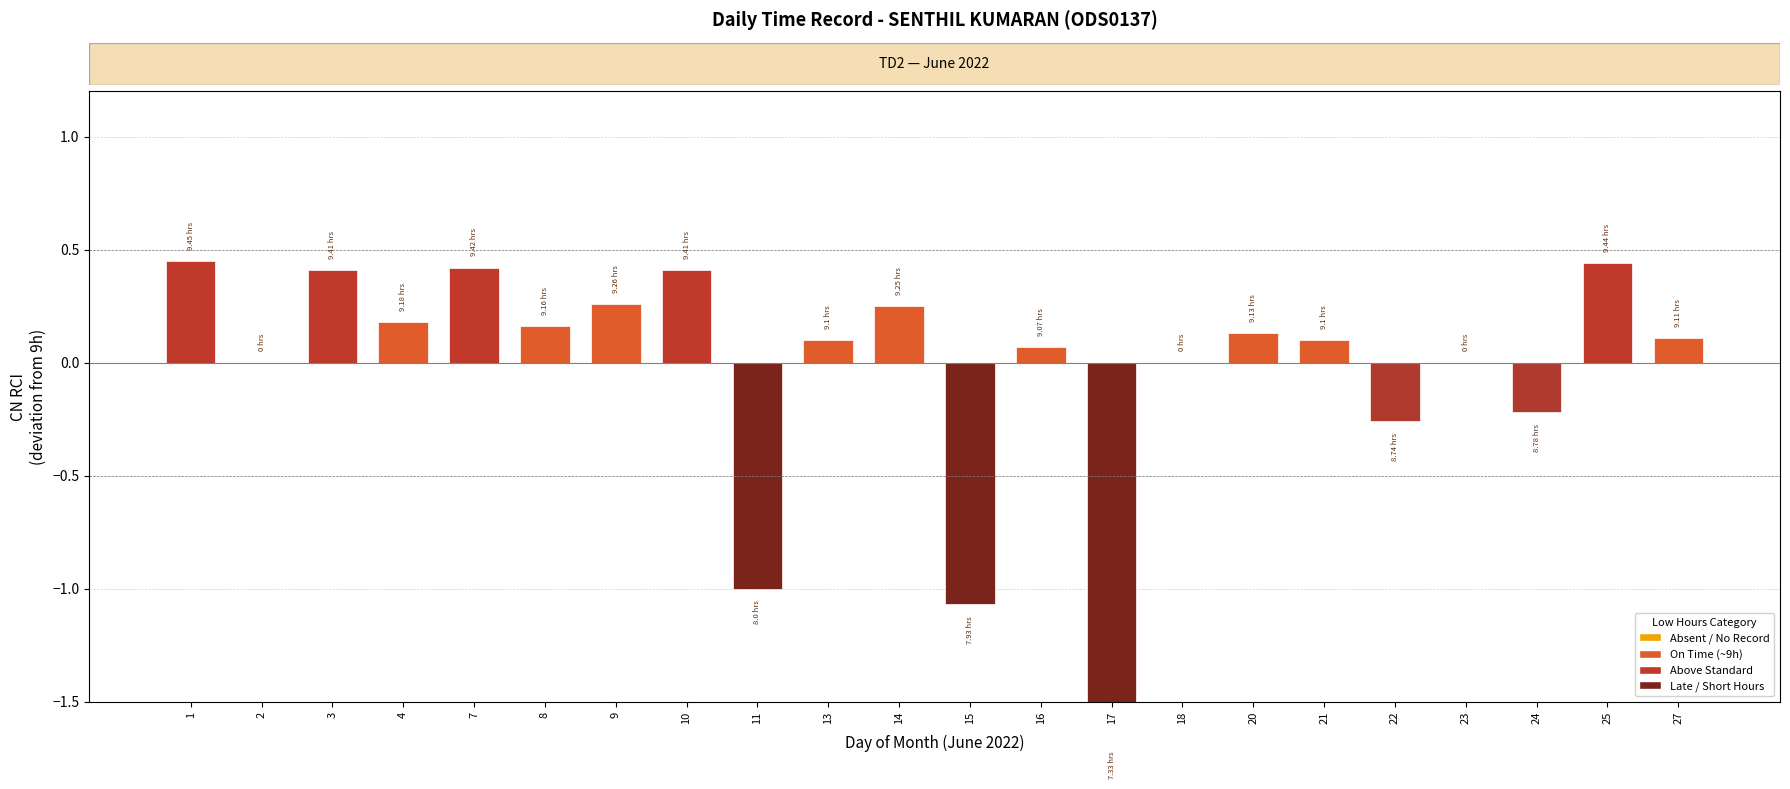

The chart shows a value of 0.1 at 13. True or false?

False